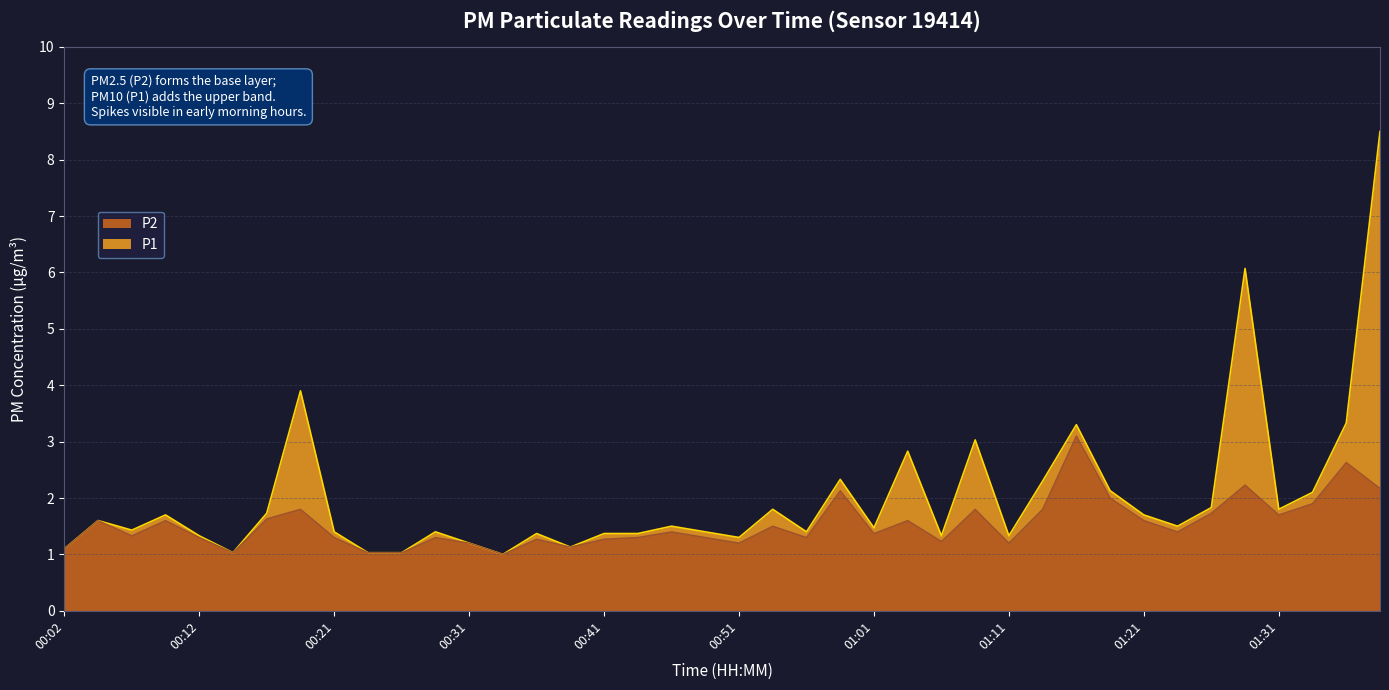

What is the label of the 38th point from the left?

01:33